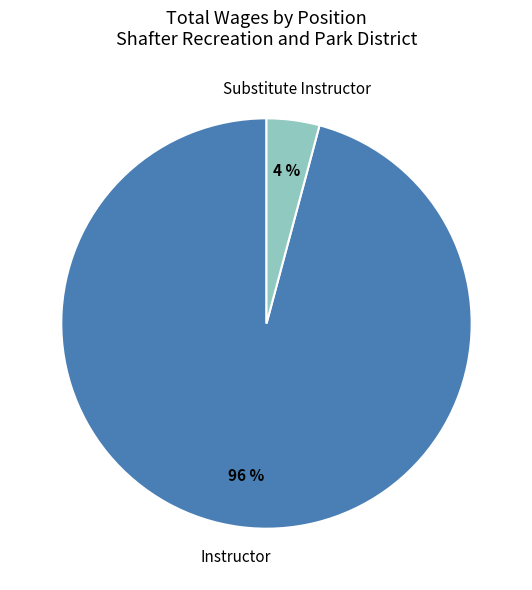

Do Substitute Instructor and Instructor together represent more than half of the pie?

Yes